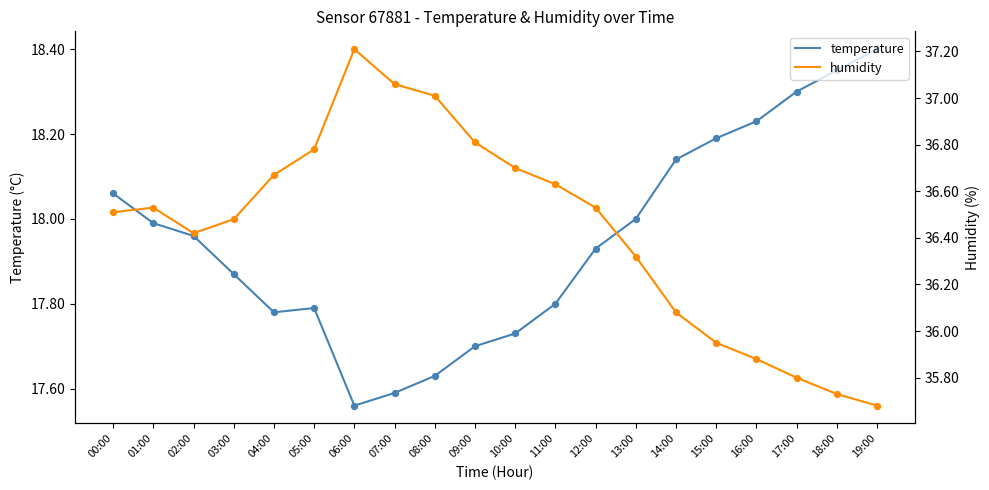

Which series has the largest Y range (max minus min)?

humidity